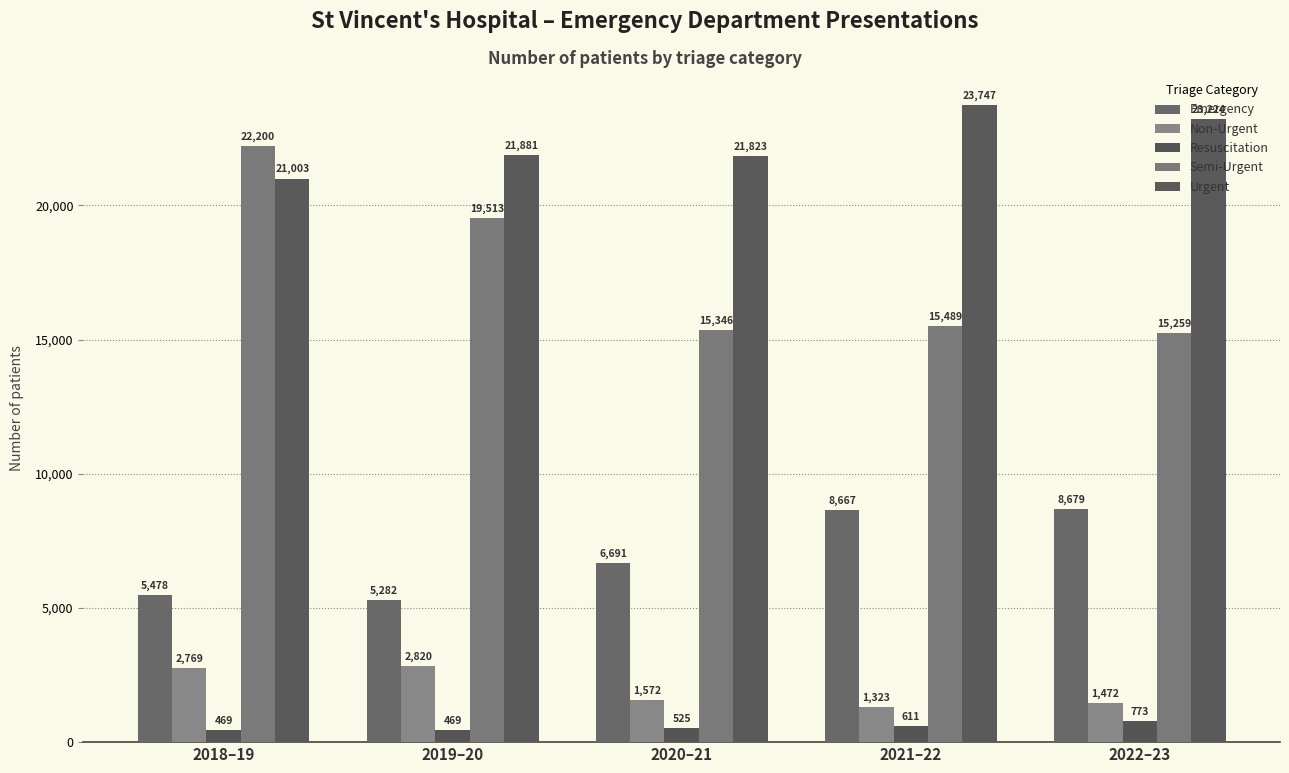

At which label does Semi-Urgent reach its minimum?

2022–23